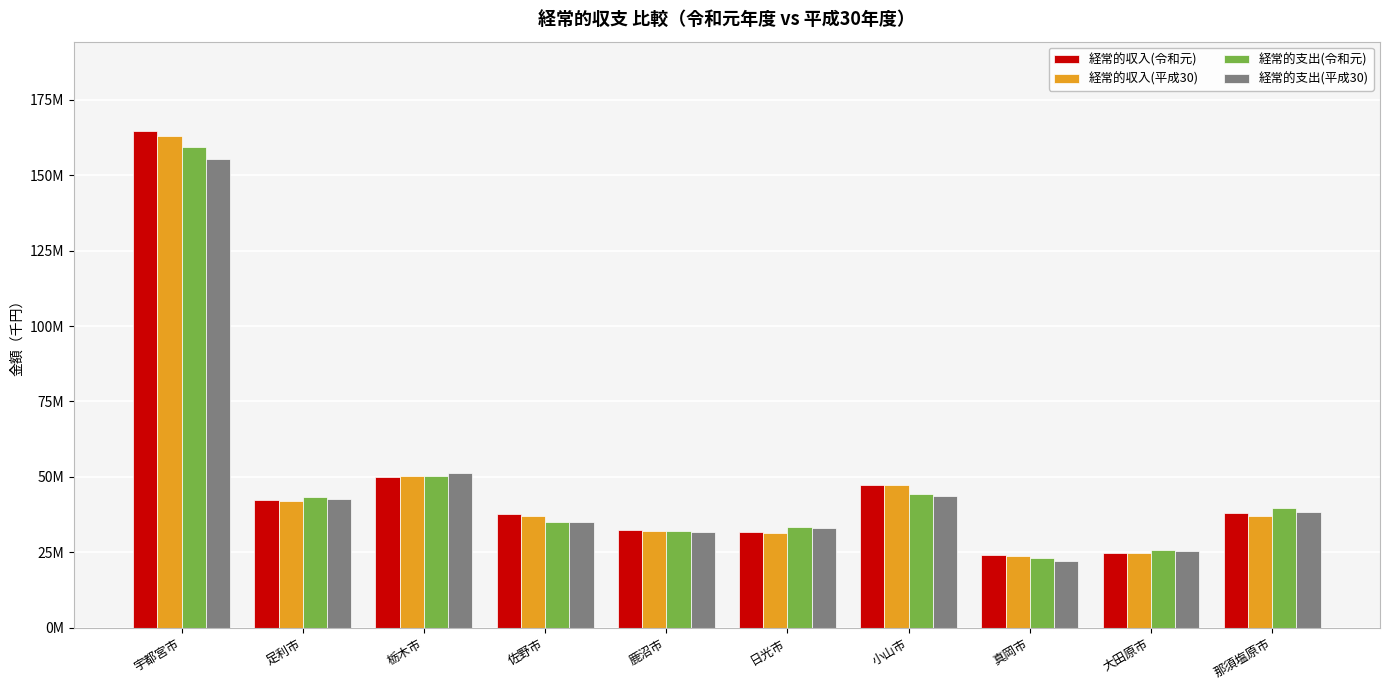

Rank the series by their maximum value, from highest to lowest.

経常的収入(令和元), 経常的収入(平成30), 経常的支出(令和元), 経常的支出(平成30)